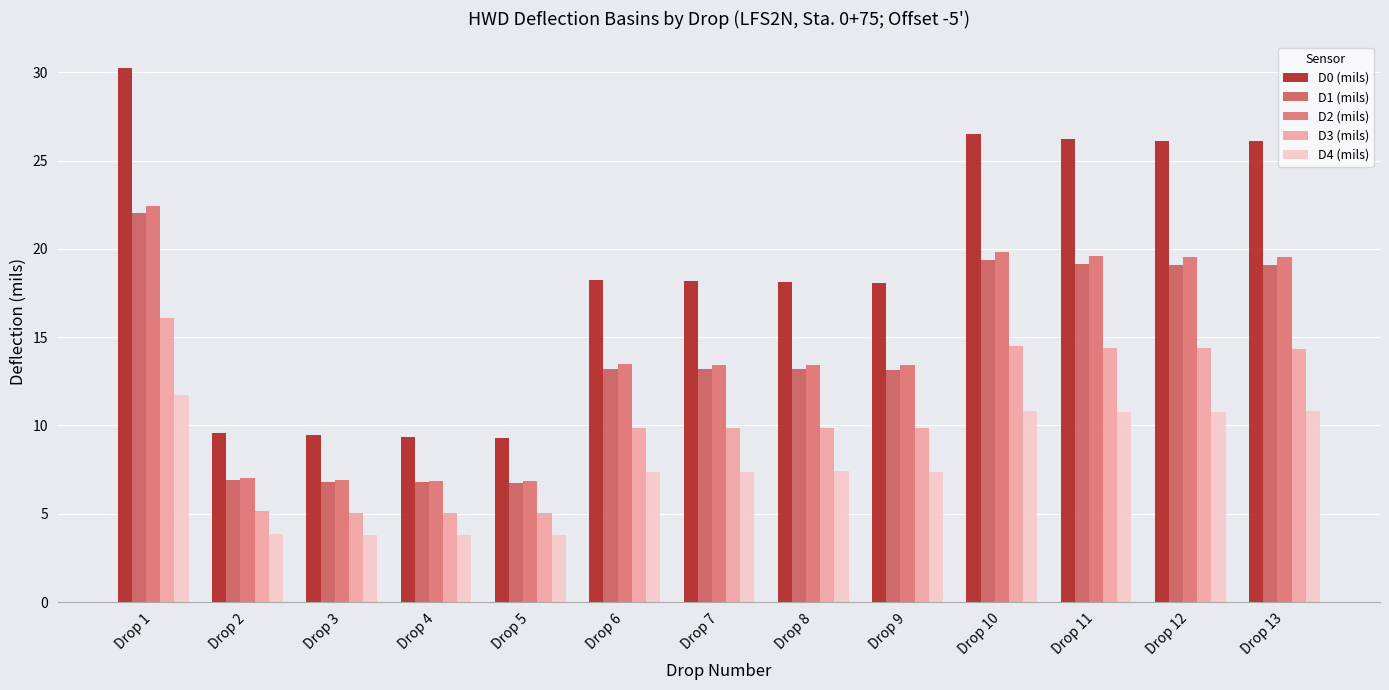

What is the average value of the D3 (mils) series?

10.3